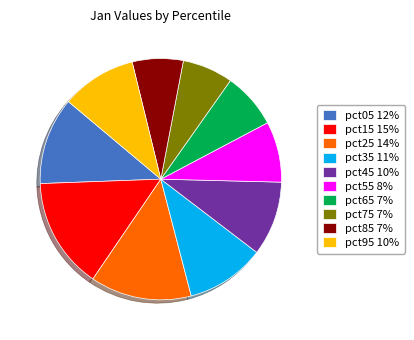

Count the number of slices in the pie.

10